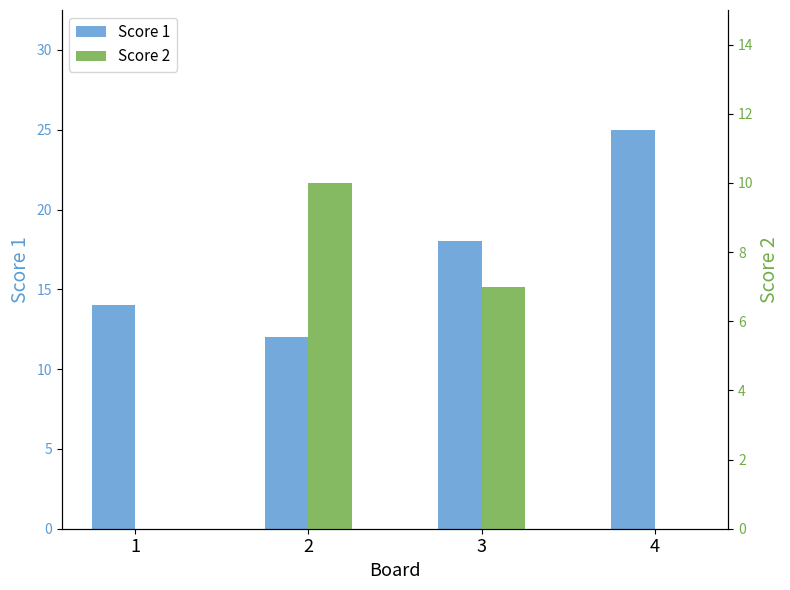

Reading right to left, extract all data points from this chart.

Score 1: 4=25	3=18	2=12	1=14
Score 2: 4=0	3=7	2=10	1=0